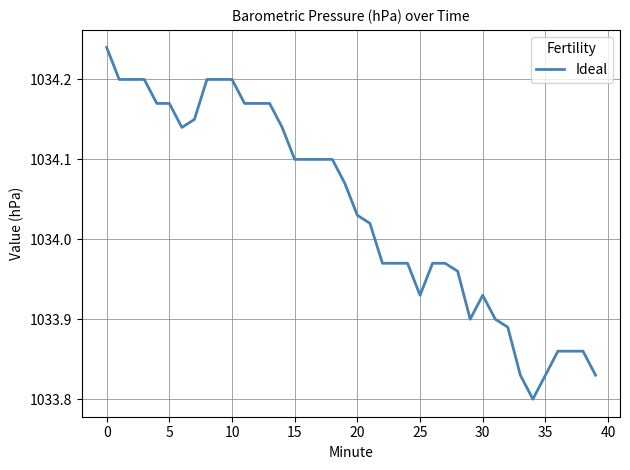

What is the sum of all values?

41361.5